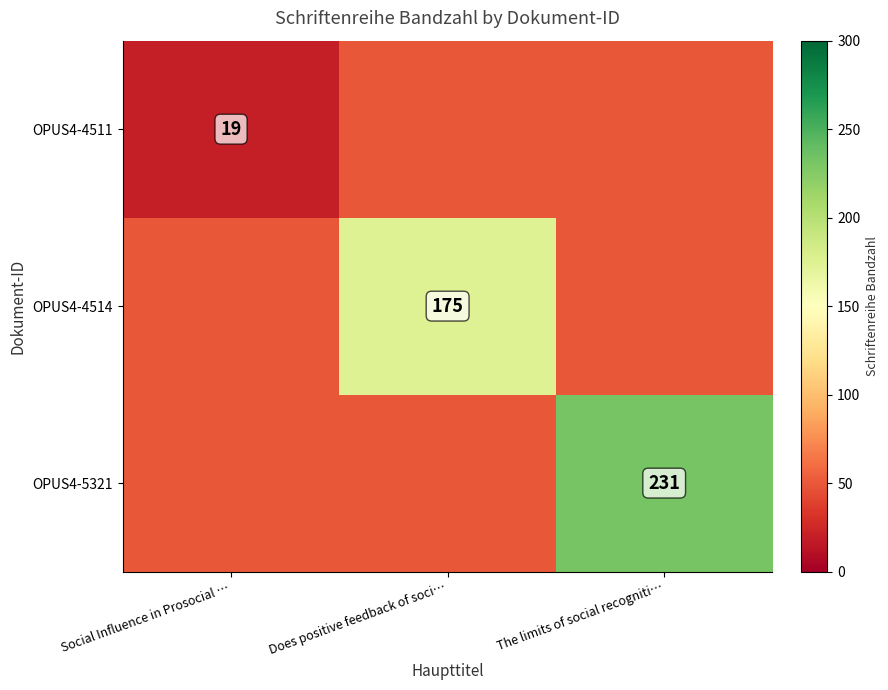

How many distinct data groups are displayed?

3